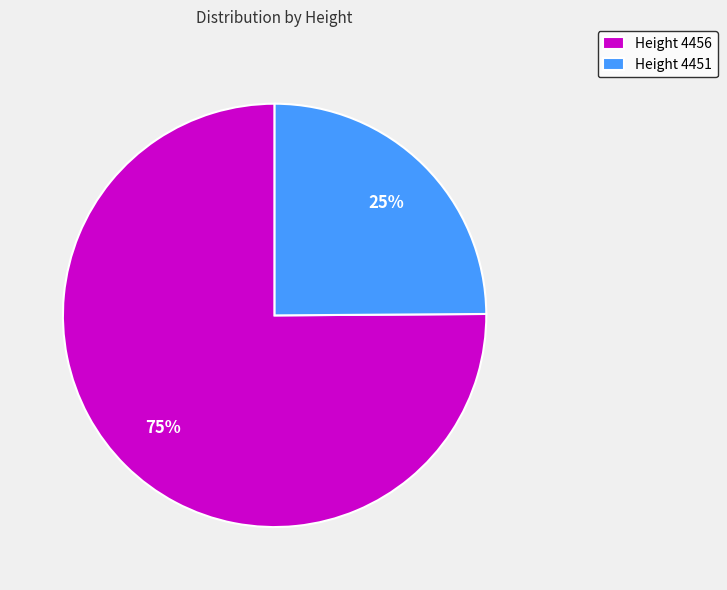

Does any single category account for the majority?

Yes